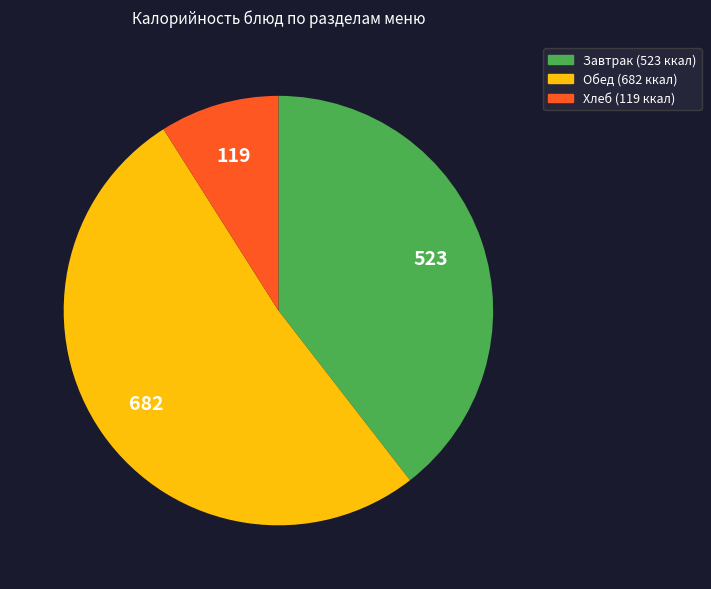

Does any single category account for the majority?

Yes